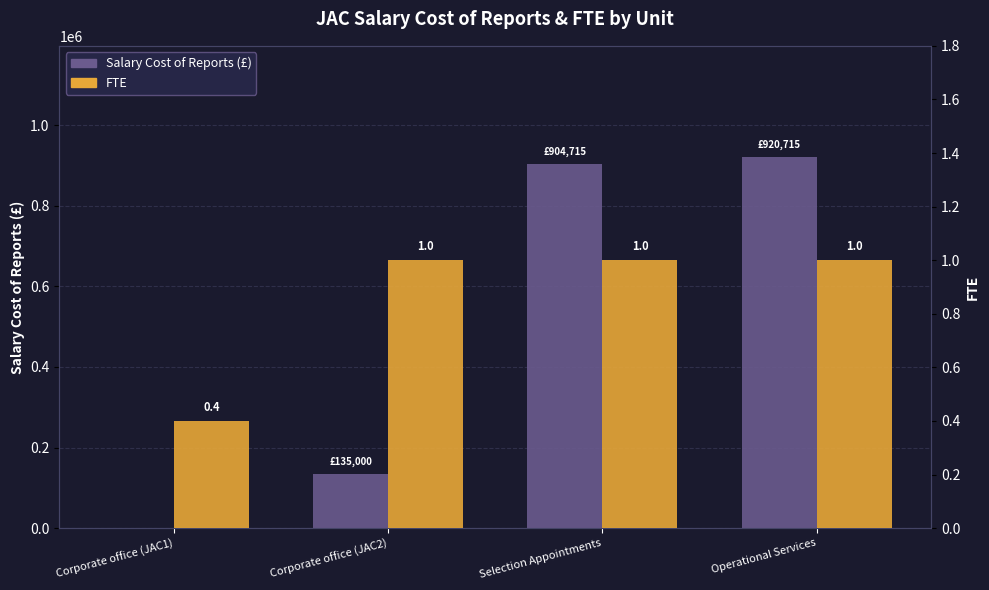

Between Corporate office (JAC1) and Corporate office (JAC2), which series saw the biggest shift?

Salary Cost of Reports (£)